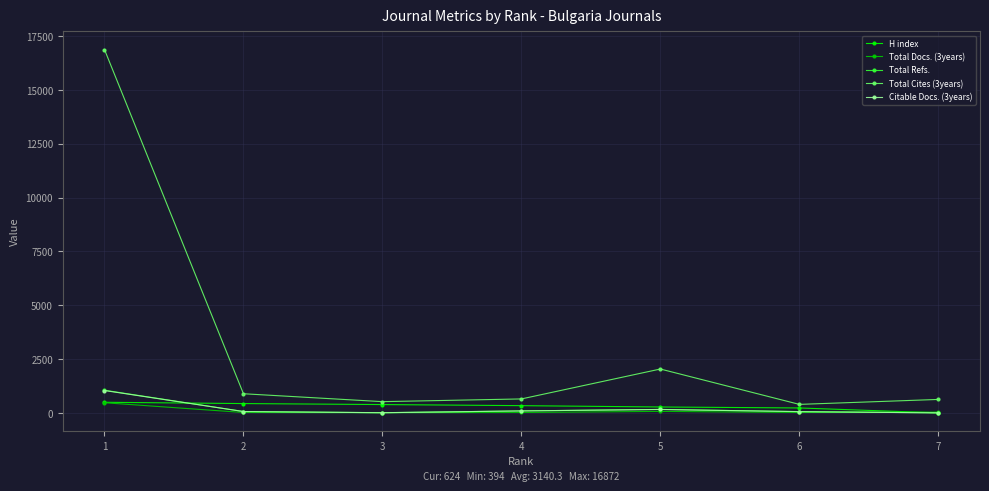

What are all the series names shown in the legend?

H index, Total Docs. (3years), Total Refs., Total Cites (3years), Citable Docs. (3years)